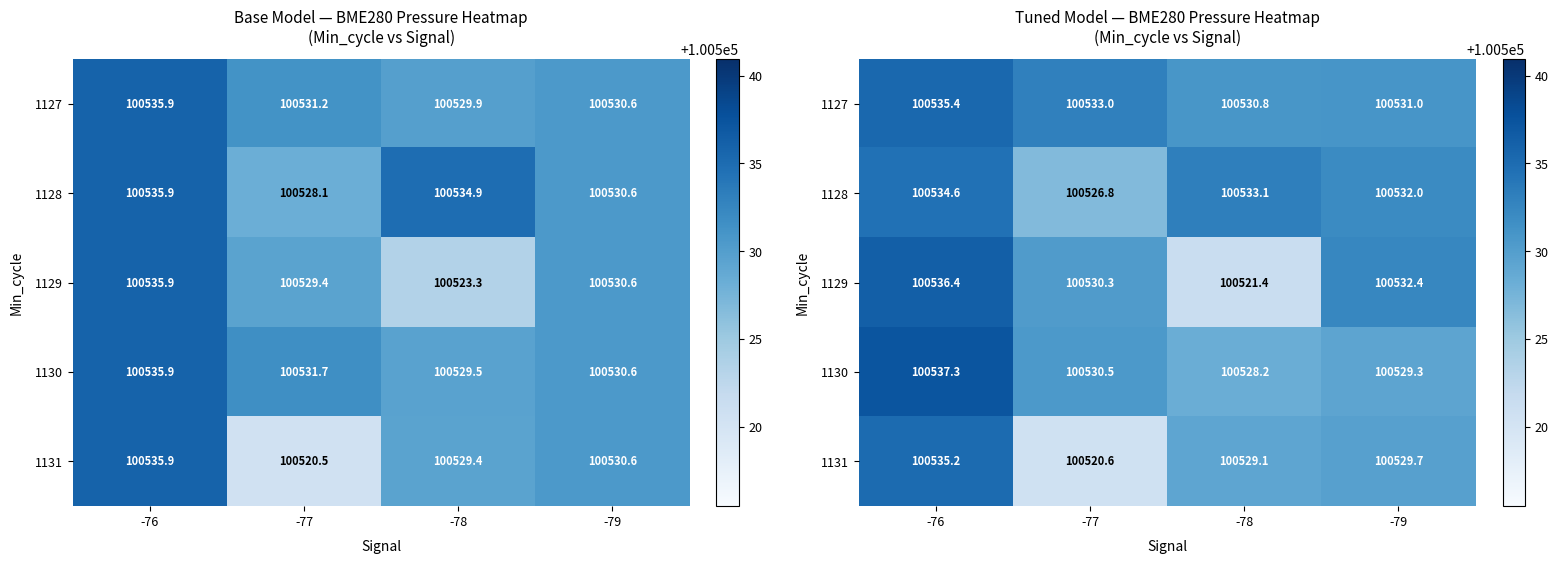

At how many categories does at least one series exceed 100524?

4